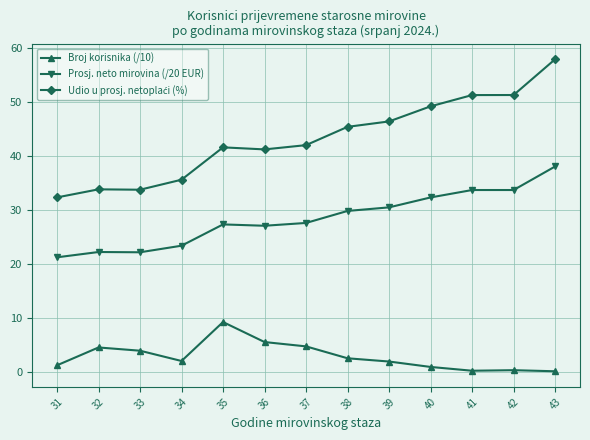

What is the value of the Prosj. neto mirovina (/20 EUR) point at the 6th from the left?

27.1